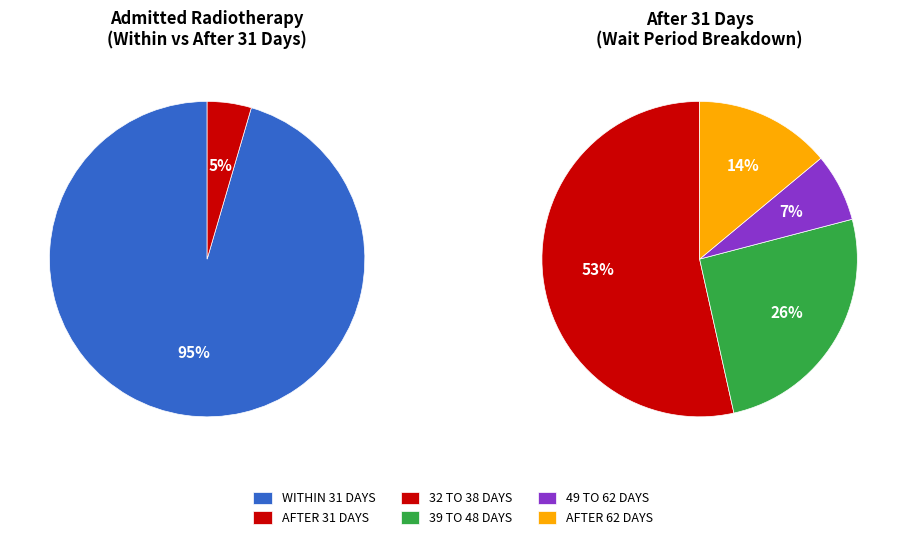

Does 13 represent more than half of the total?

No